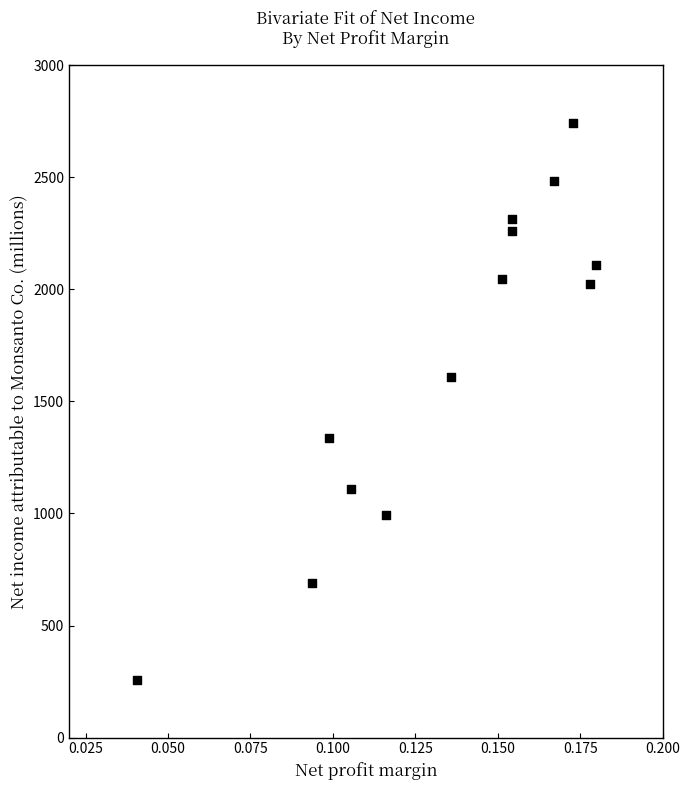

What Y value in the scatter plot is closest to 1497?

1607